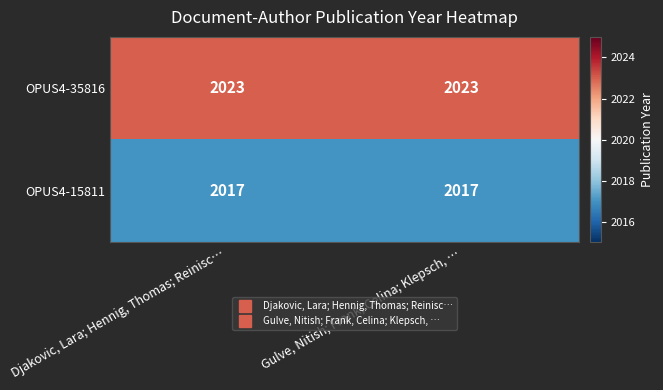

Which series has the largest total across all categories?

OPUS4-35816